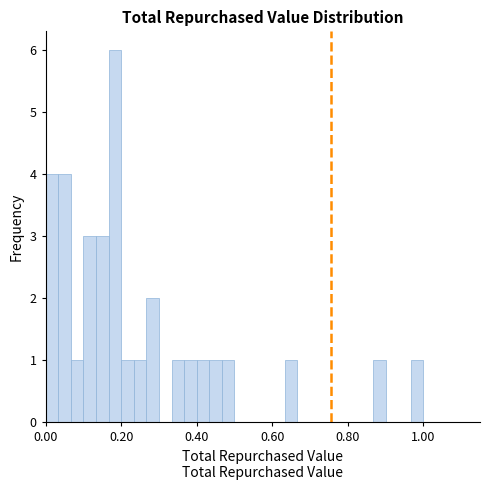

Read against the x-axis, roughly where is the centre of the tallest bar?

0.18